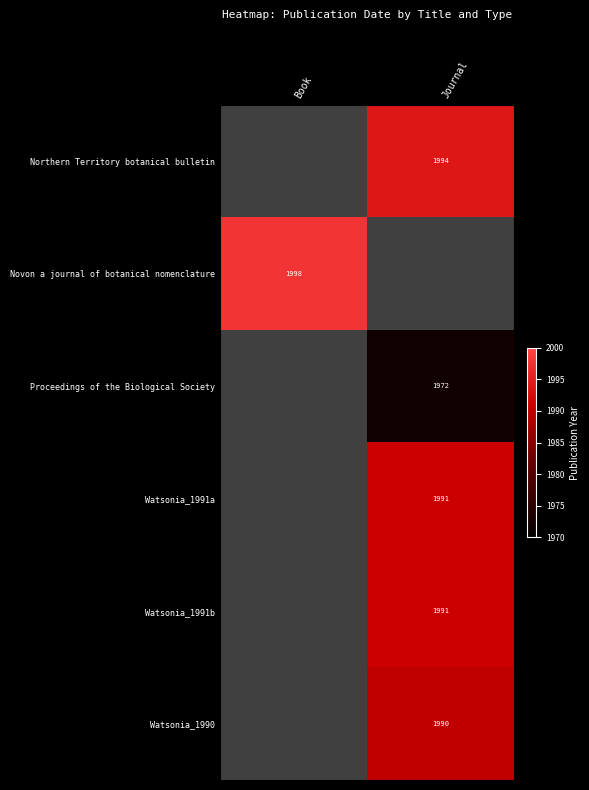

Count the number of categories in the chart.

2